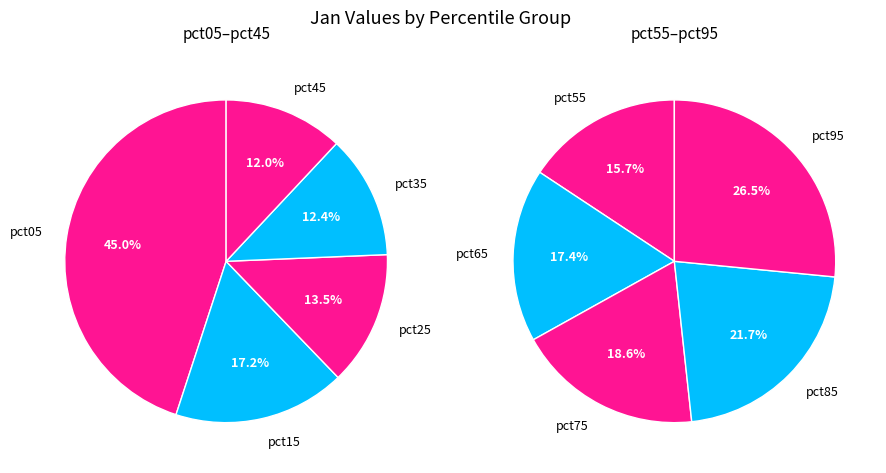

Does pct95 account for over 50% of the chart?

No